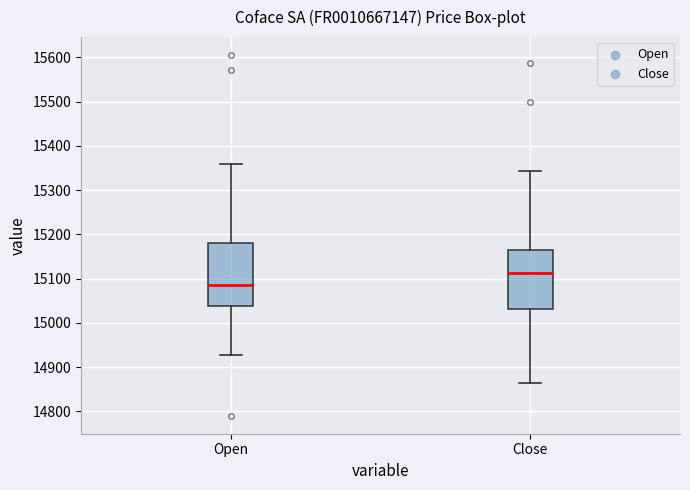

Reading left to right, read every box against the y-axis: the position of its median line, the range the box covers, and the ends of its whiskers. The values are not printed on the chart, so give them approximately, as read against the axis.

Open: median 15090, box 15040 to 15180, whiskers 14930 to 15360
Close: median 15110, box 15030 to 15160, whiskers 14860 to 15340